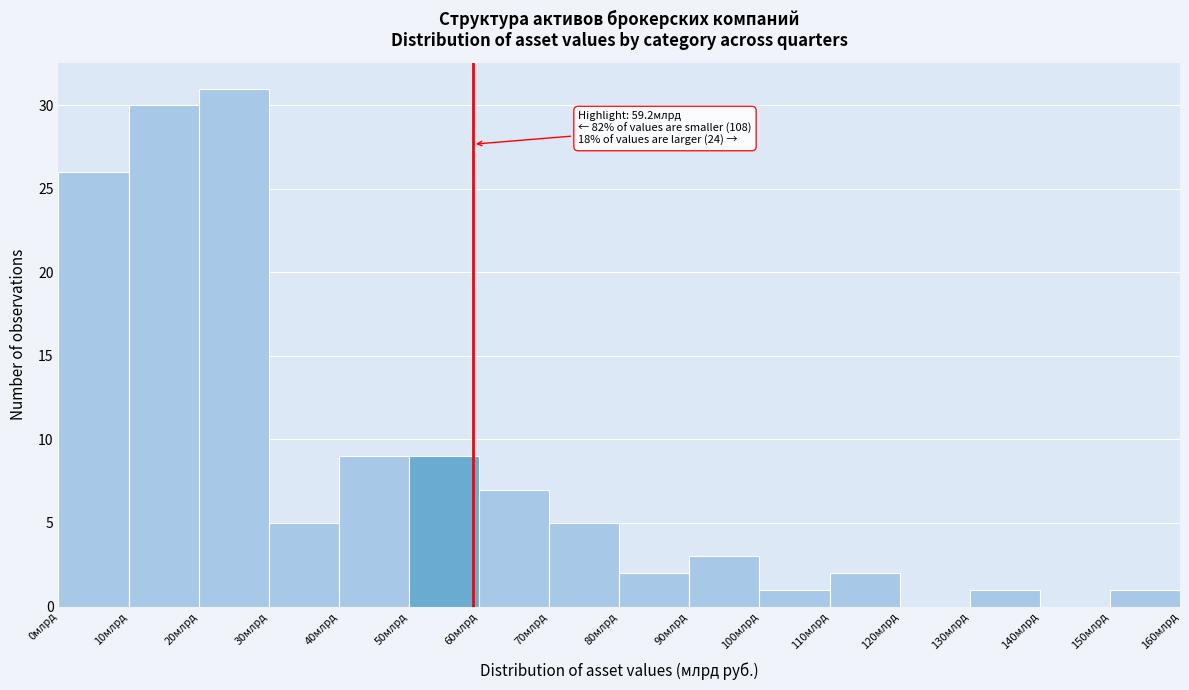

Over which range of the x-axis is the bar tallest?

20 to 30